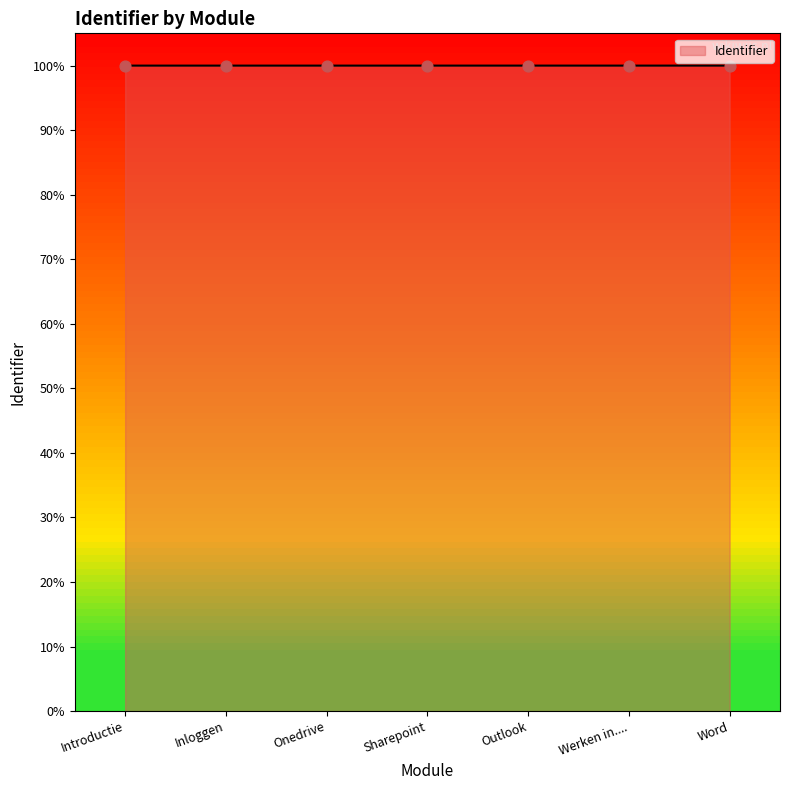

Approximately how many times larger is the value at Outlook compared to Werken in....?

1.0